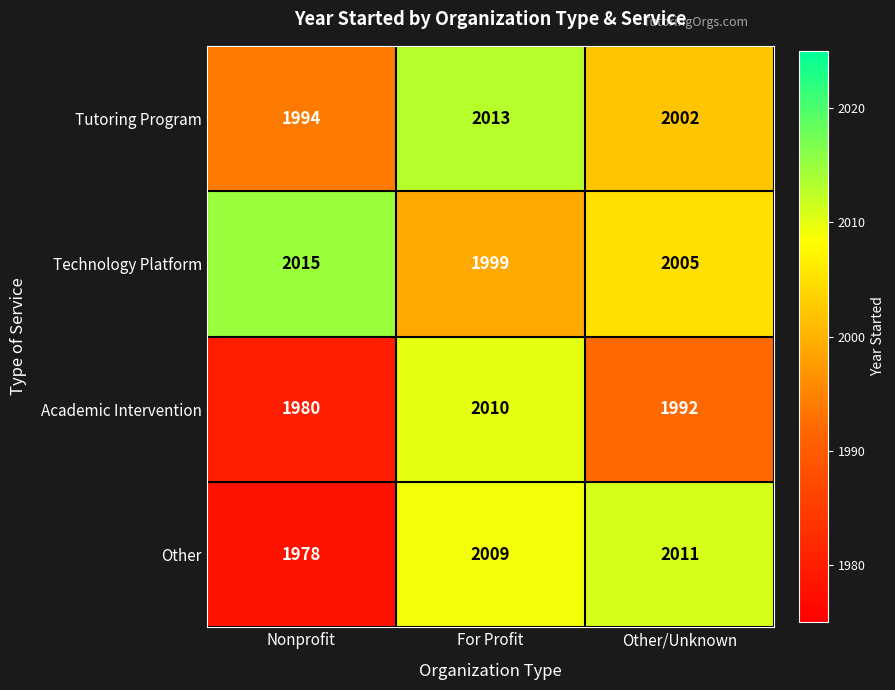

What is the highest value of the Academic Intervention series?

2010